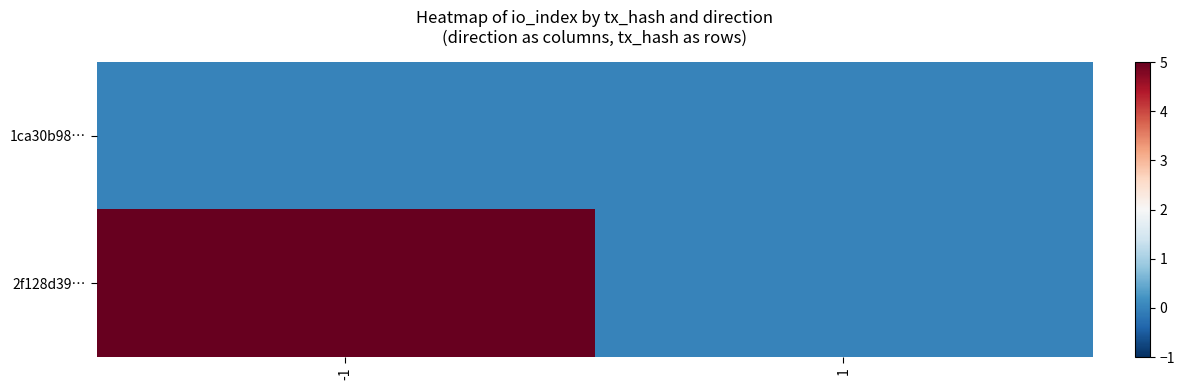

Reading left to right, what are all the values shown in this chart?

1ca30b98…: -1=0	1=0
2f128d39…: -1=5	1=0